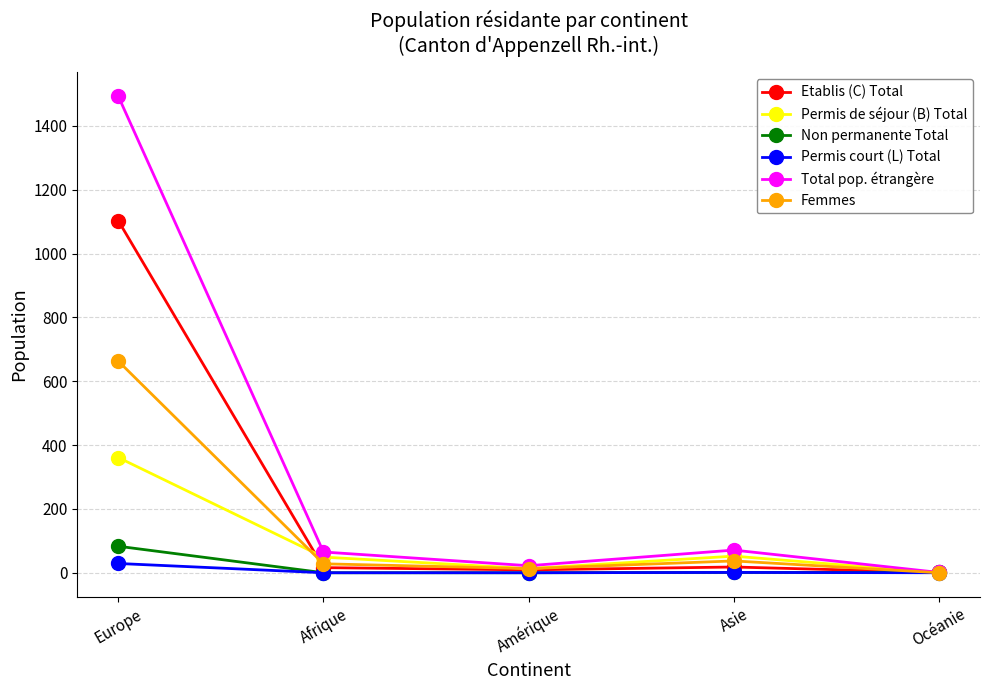

What position from the left is Océanie?

5